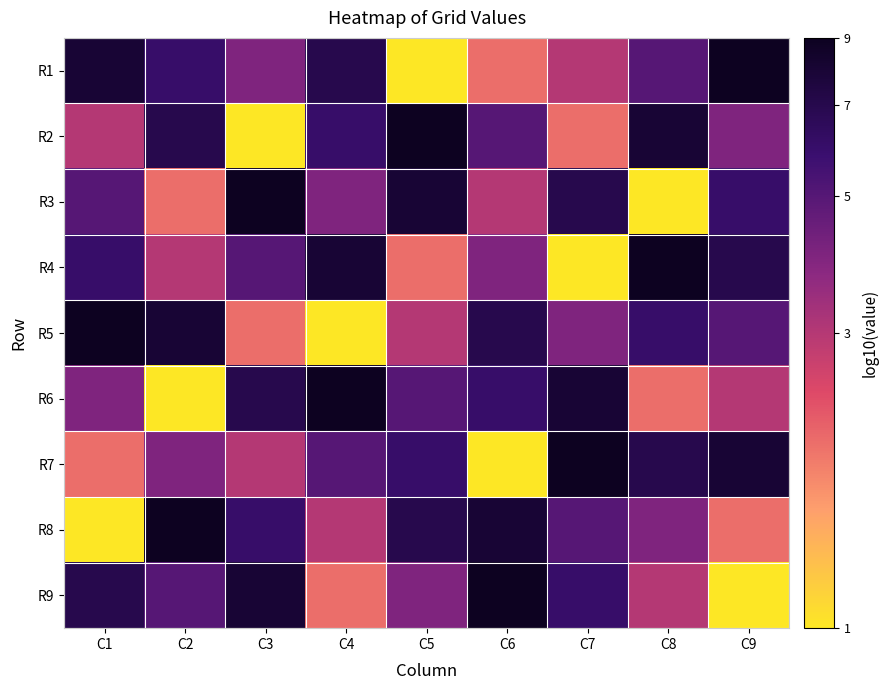

List the series in order of their peak value, lowest first.

R1, R2, R3, R4, R5, R6, R7, R8, R9